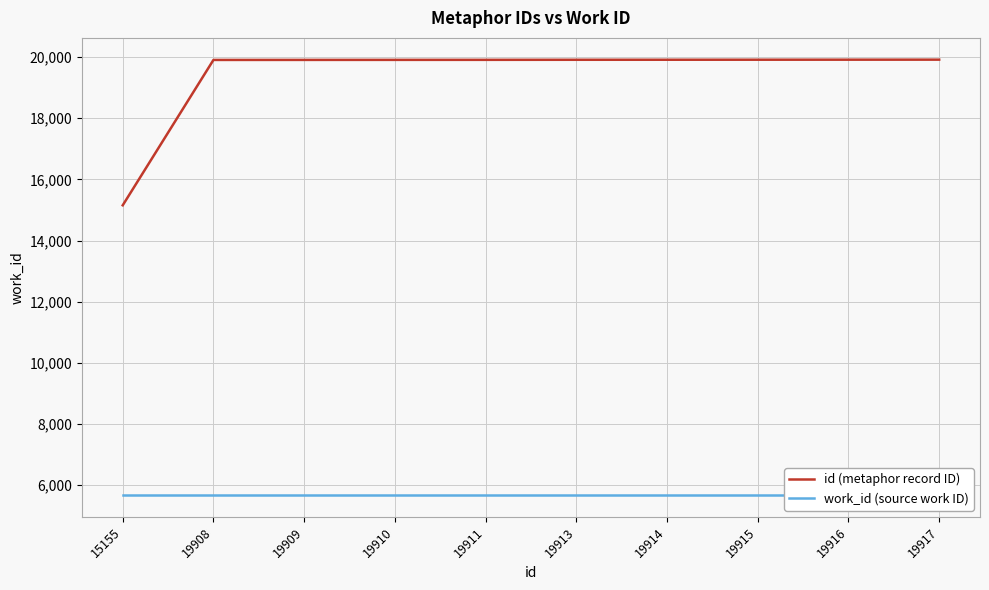

At how many categories does at least one series exceed 13477?

10